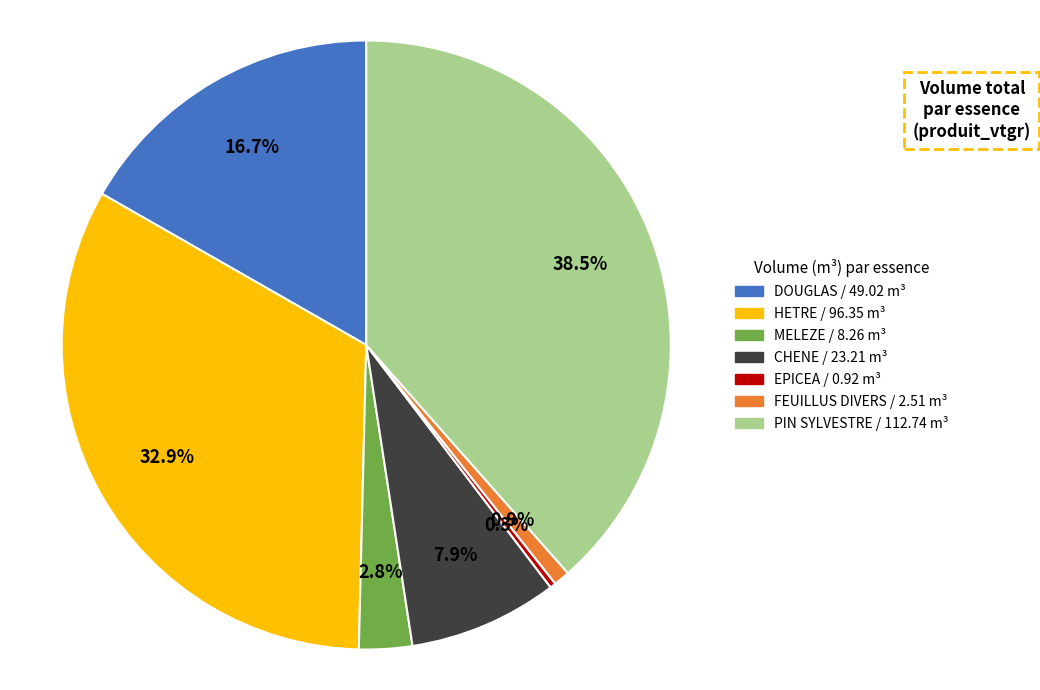

Which category has the smallest portion of the pie?

EPICEA